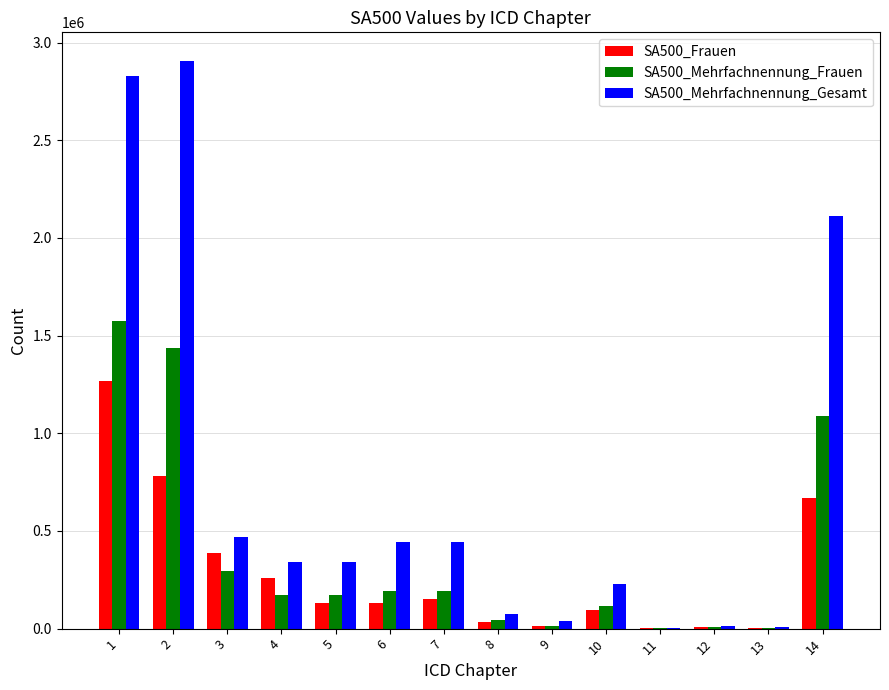

Is the value of SA500_Mehrfachnennung_Frauen at 11 greater than the value of SA500_Frauen at 1?

No